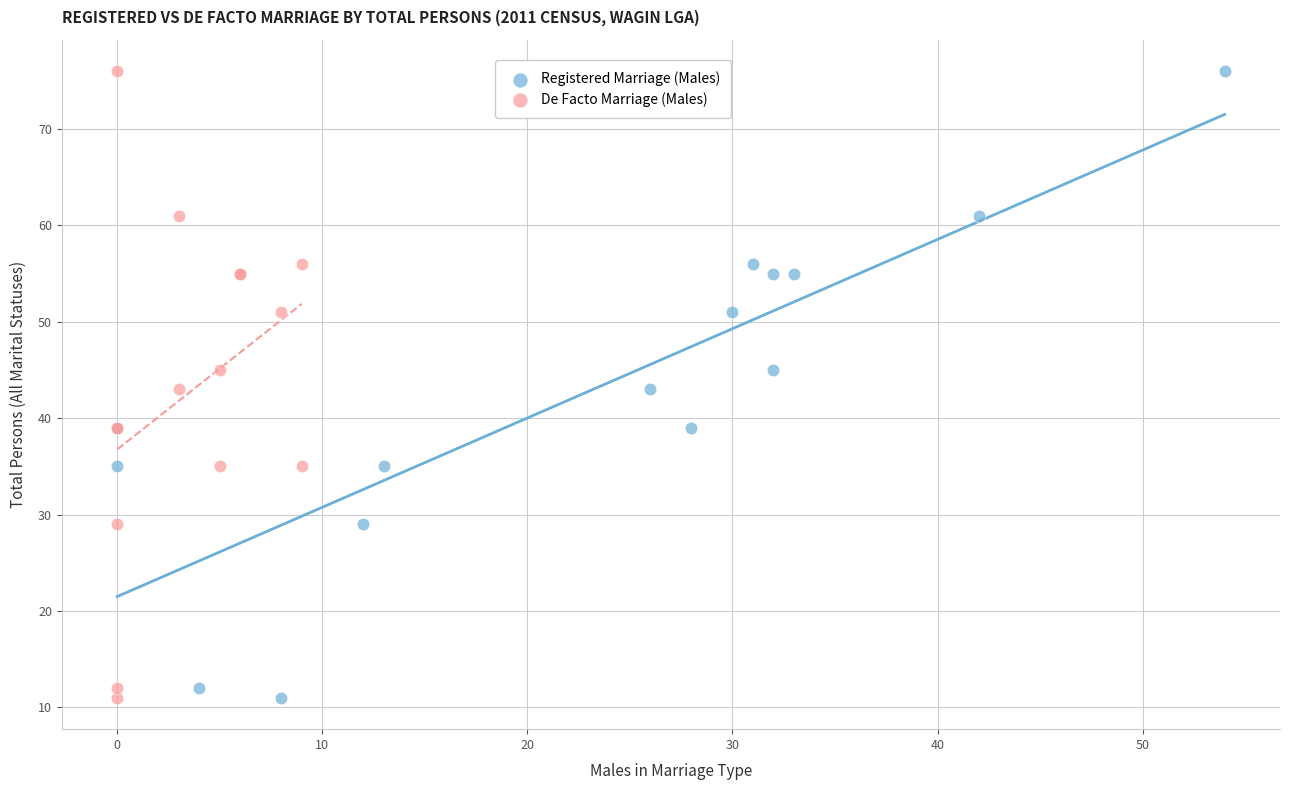

What are all the series names shown in the legend?

Registered Marriage (Males), De Facto Marriage (Males)